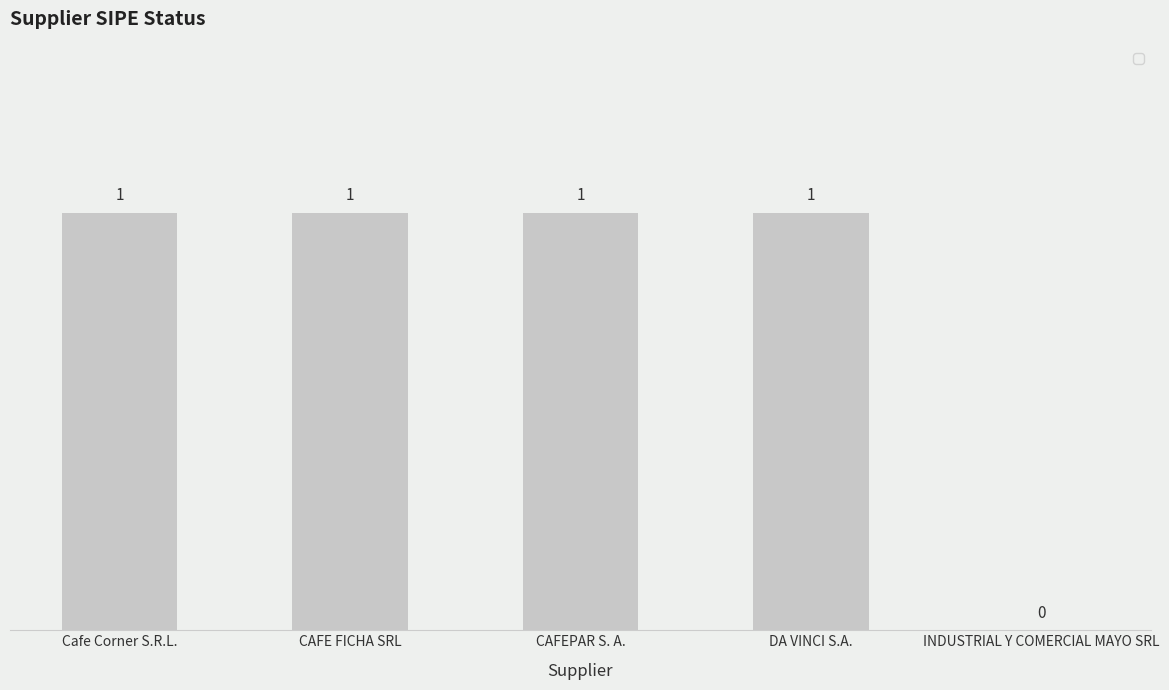

Which has a higher value, INDUSTRIAL Y COMERCIAL MAYO SRL or Cafe Corner S.R.L.?

Cafe Corner S.R.L.